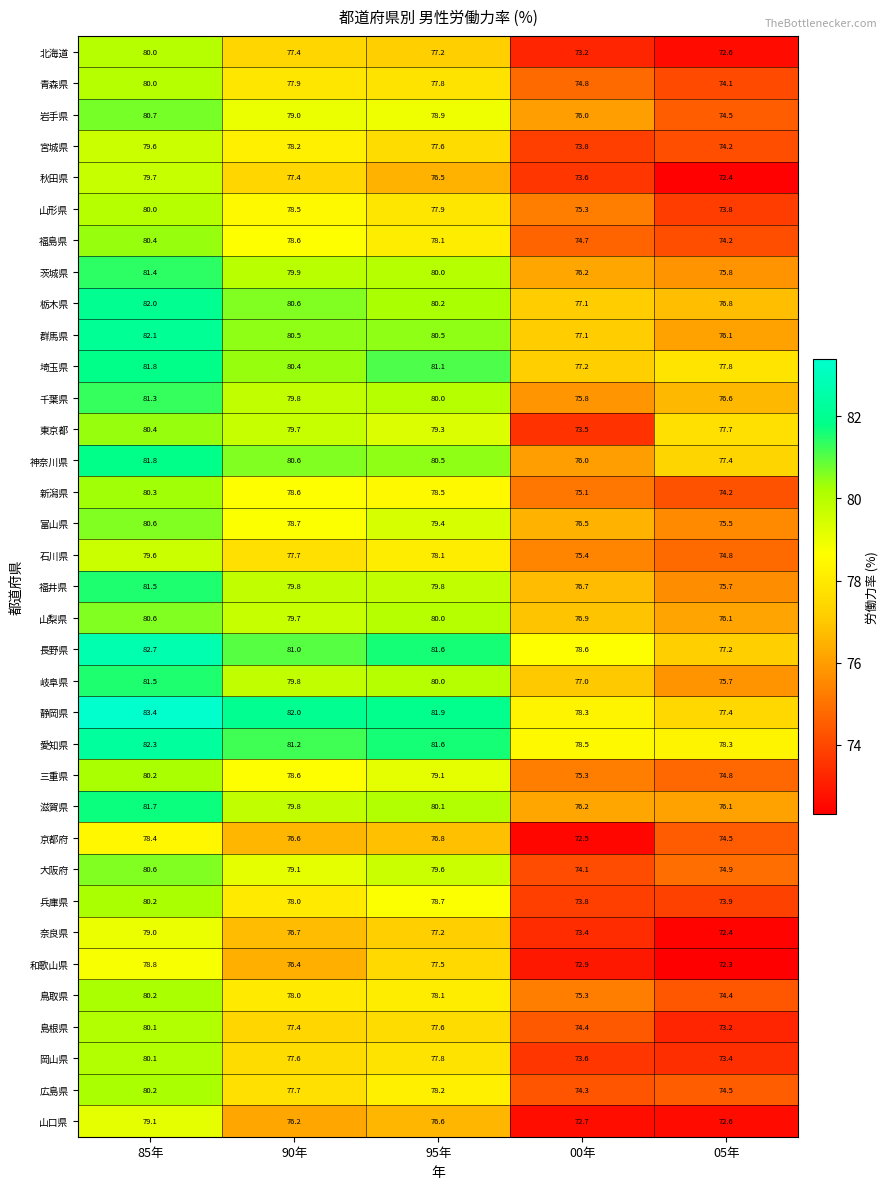

What is the difference between the highest and lowest values at 95年?

5.4